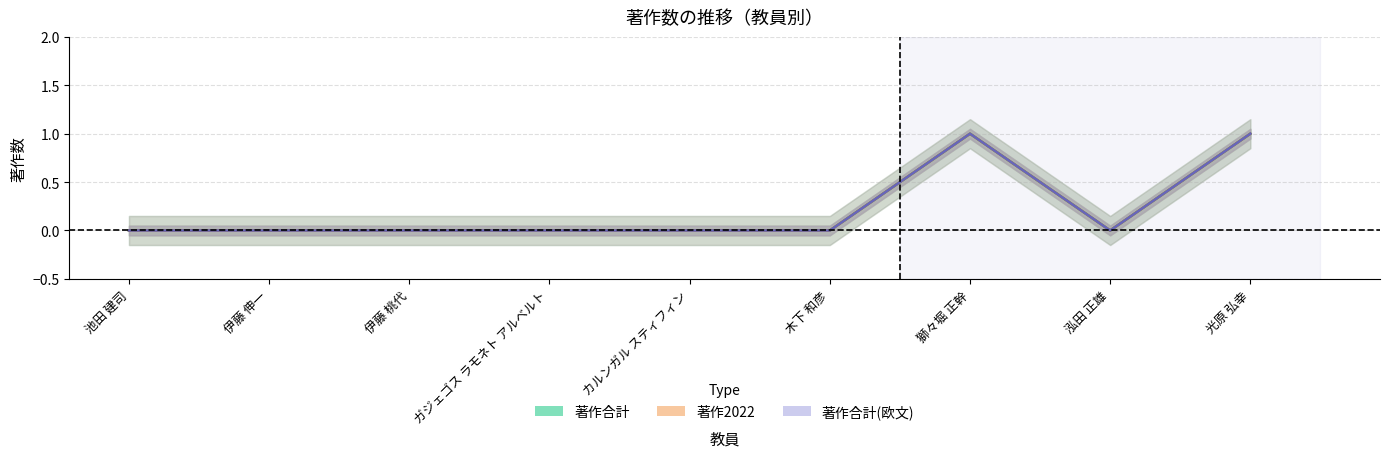

Count the number of categories in the chart.

9